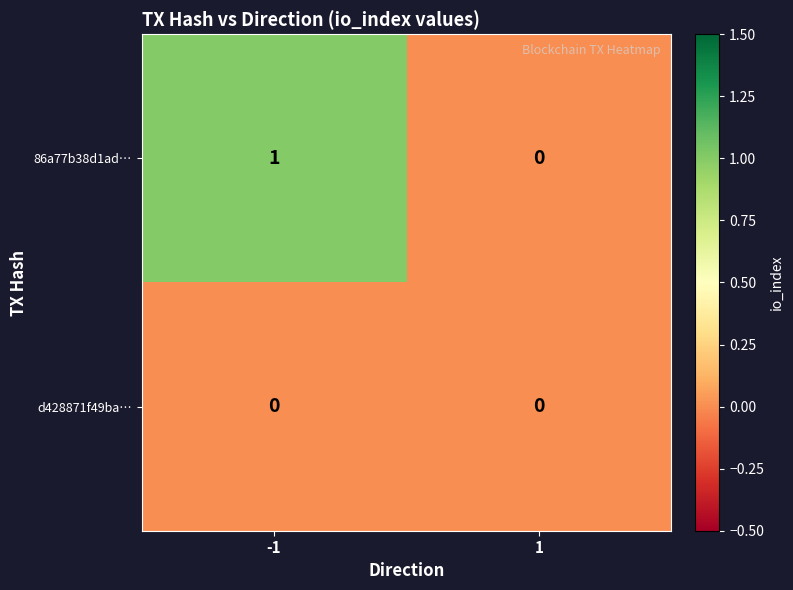

Which series has the largest total across all categories?

86a77b38d1ad…